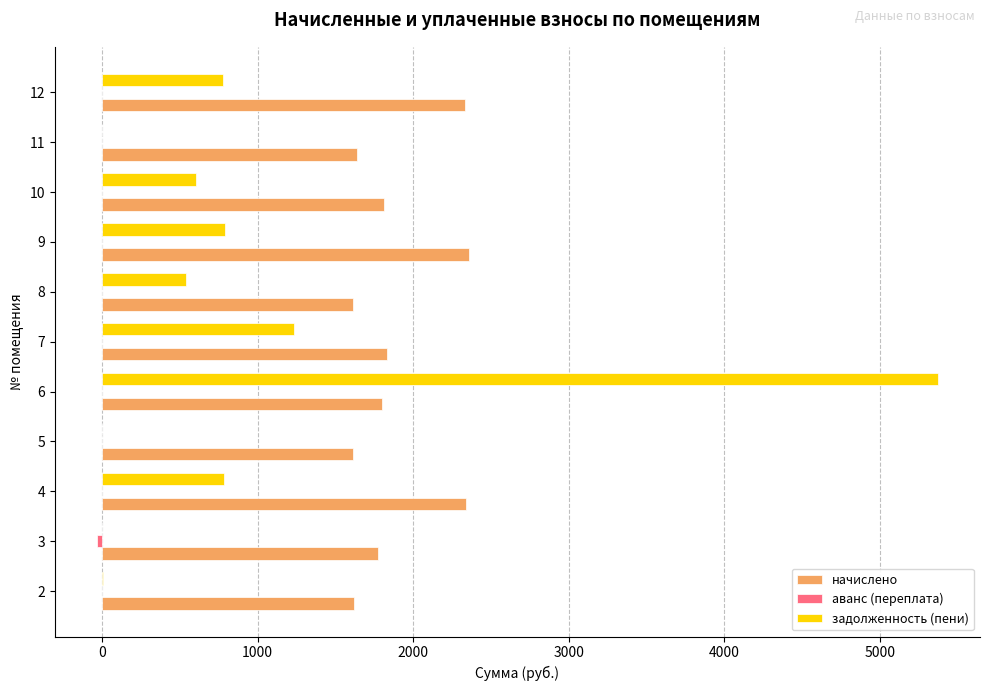

What is the sum of all начислено values?

20734.9